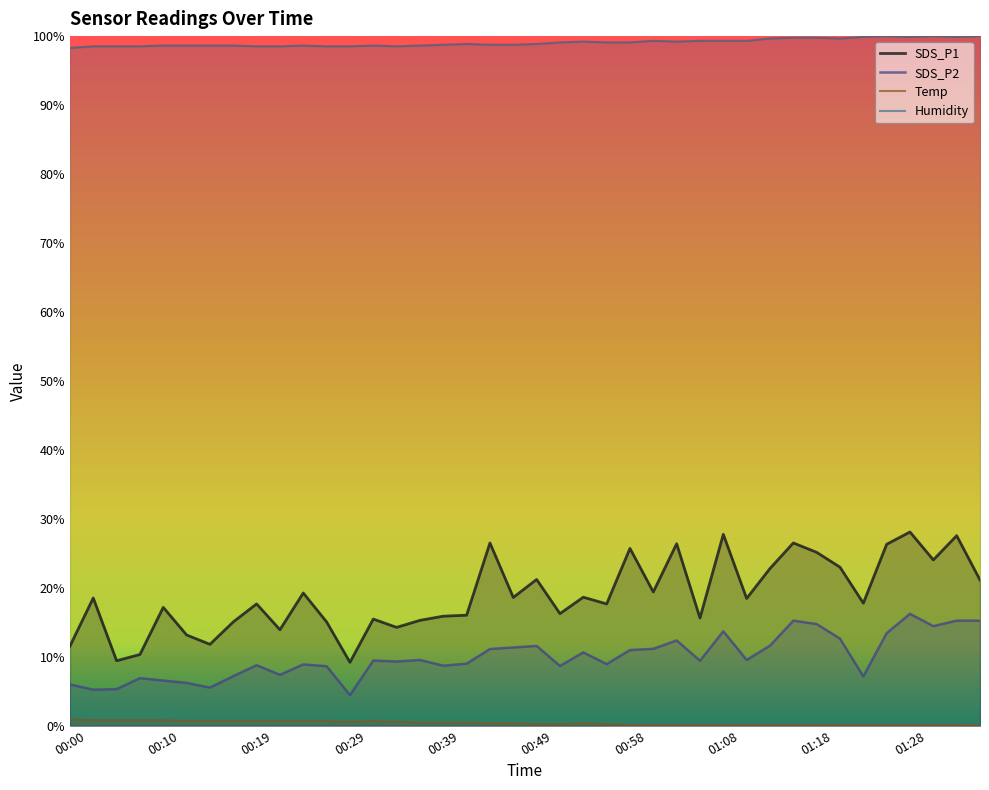

At which label does SDS_P1 reach its peak?

01:28